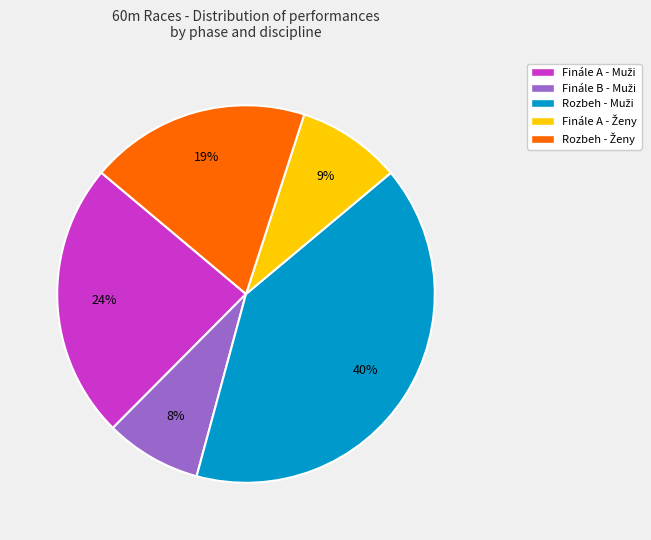

Is there a majority slice in this chart?

No